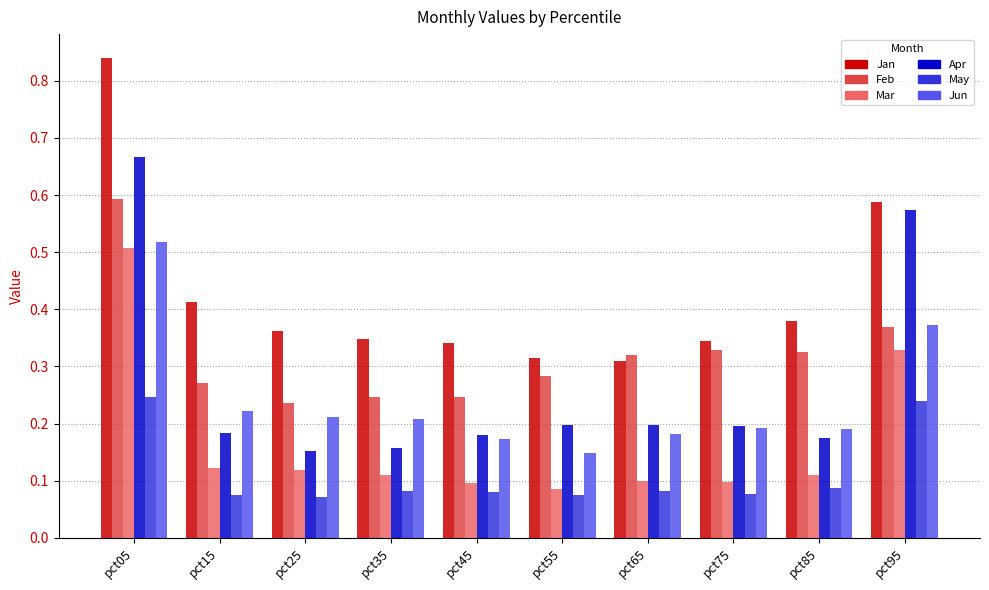

Which series has the widest spread of values?

Jan